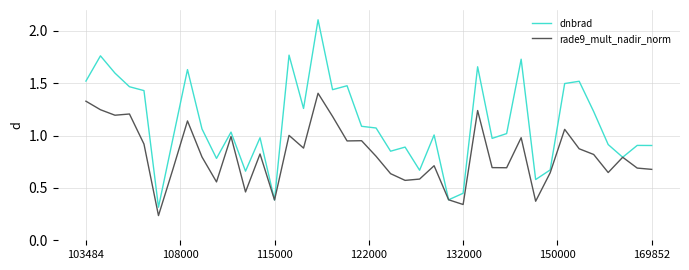

Which series has the widest spread of values?

dnbrad